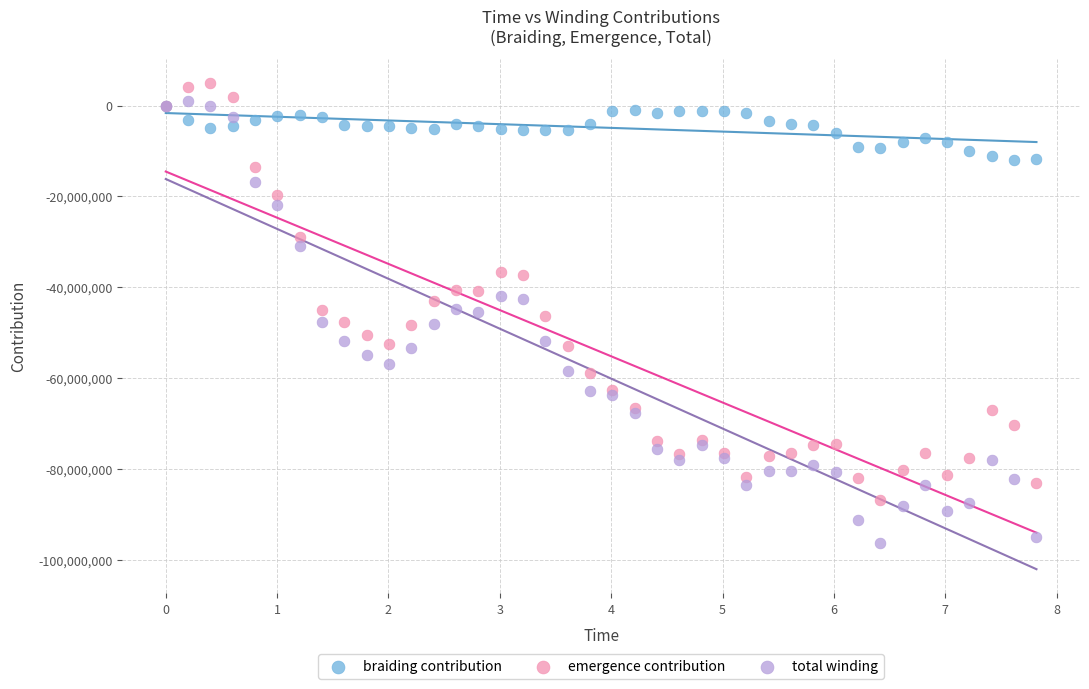

What are all the series names shown in the legend?

braiding contribution, emergence contribution, total winding